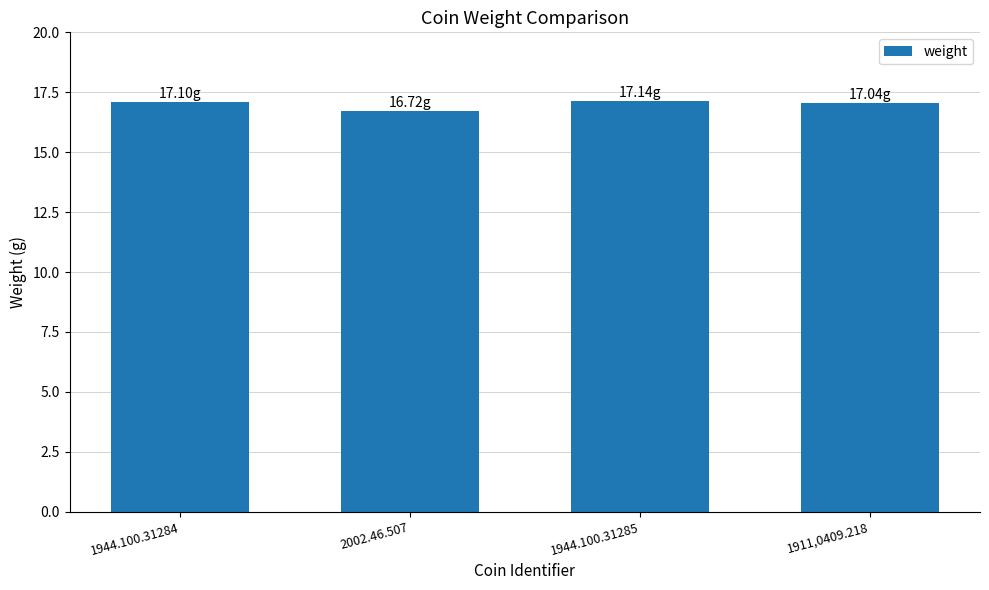

What is the difference between the values at 1911,0409.218 and 1944.100.31284?

0.1